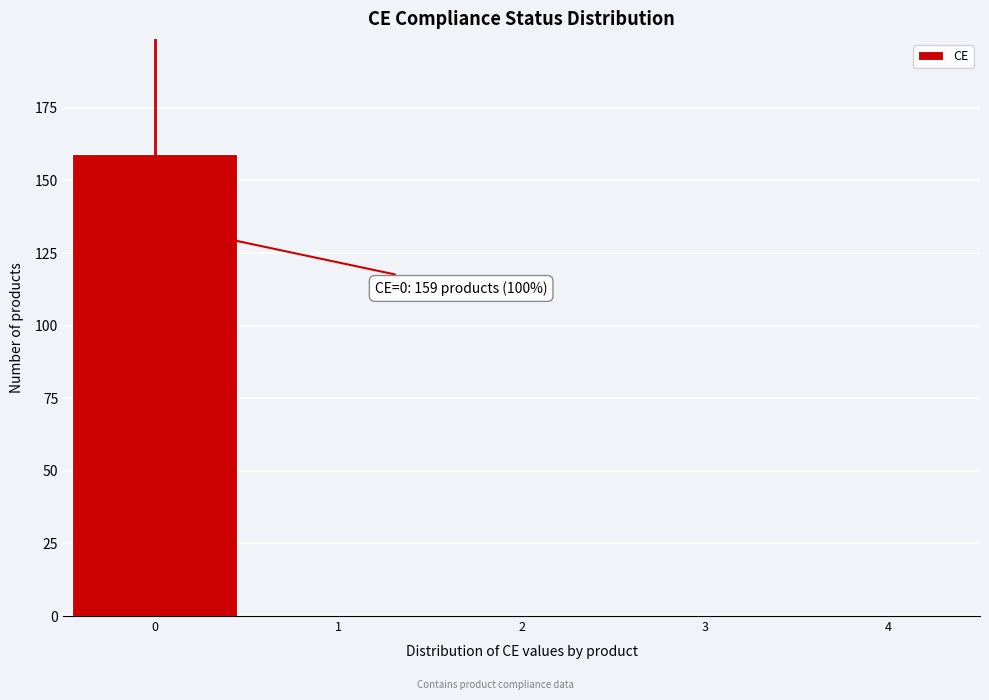

Over which range of the x-axis is the bar tallest?

-0.5 to 0.5